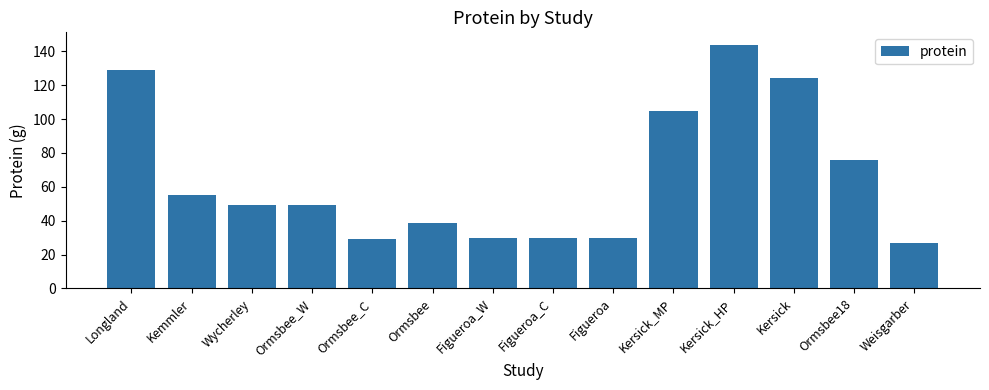

What is the average value?

65.4